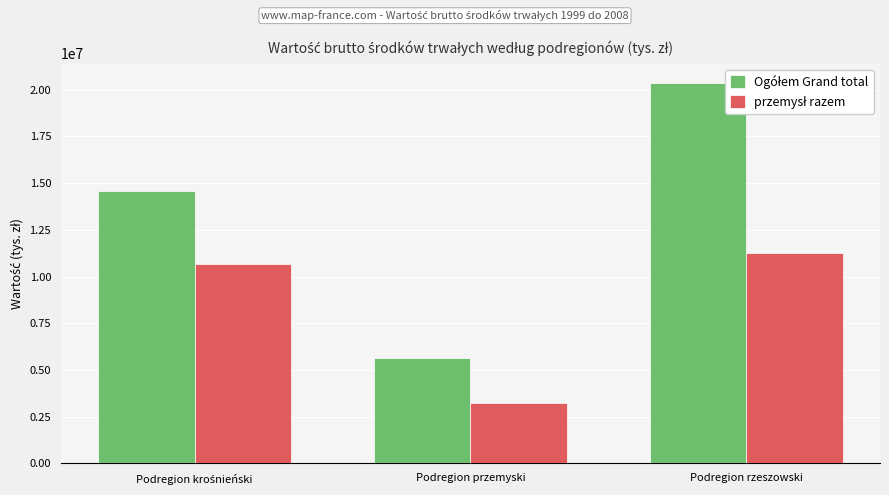

What is the difference between the highest and lowest values at Podregion rzeszowski?

9090891